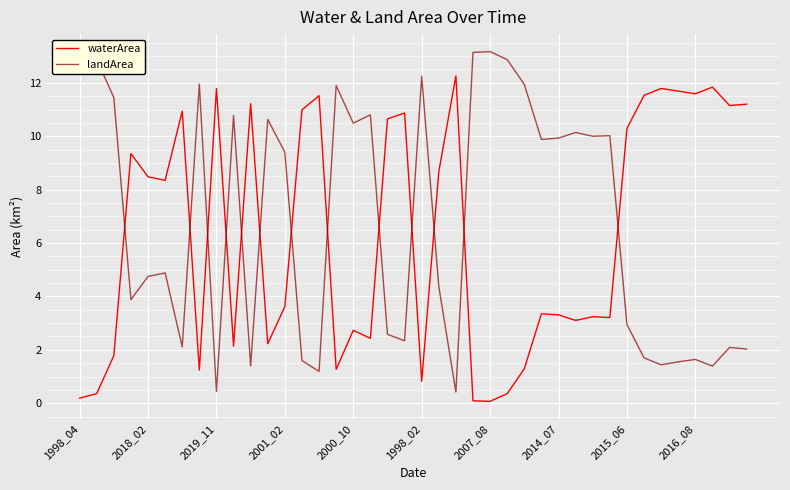

Which series has the largest range (max minus min)?

landArea